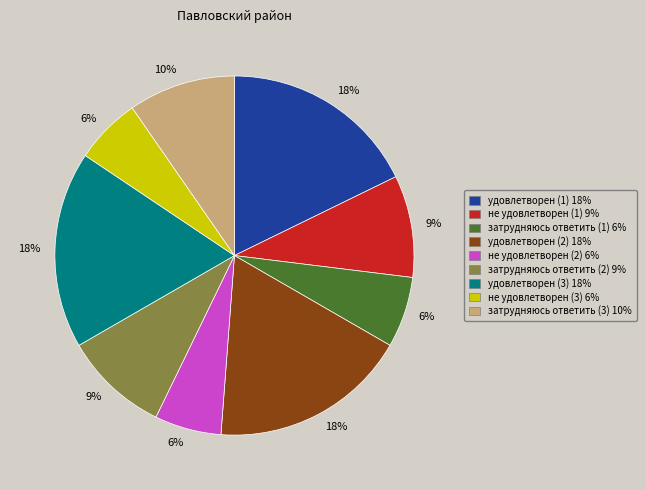

How many slices are in this pie chart?

9